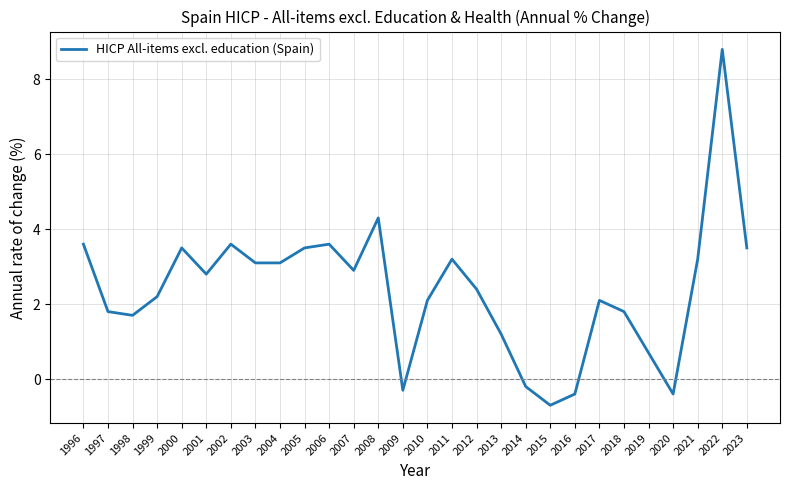

Read the value at 2009.

-0.3